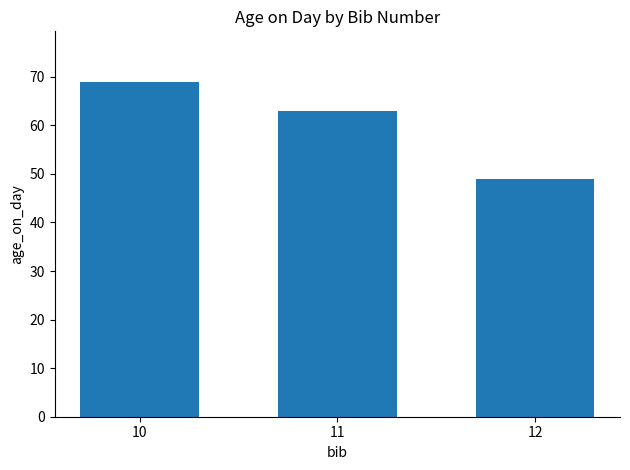

How many bars are there in total?

3